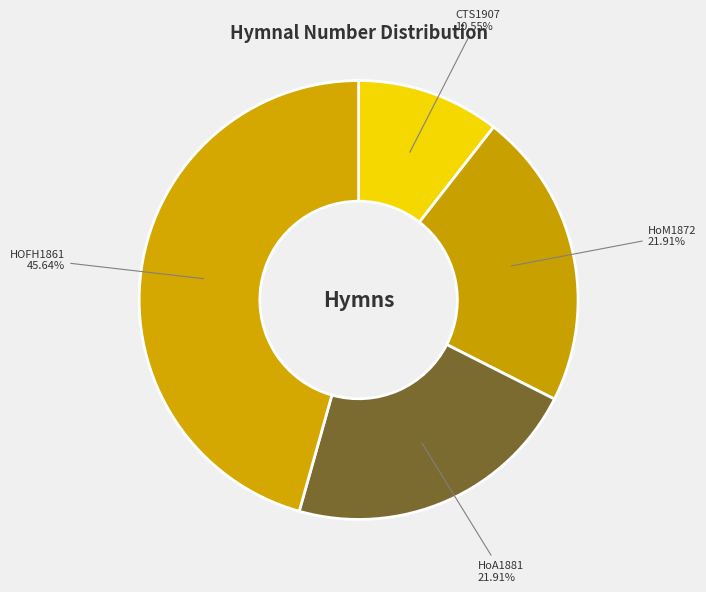

Is the sum of HoM1872 and HOFH1861 greater than half?

Yes